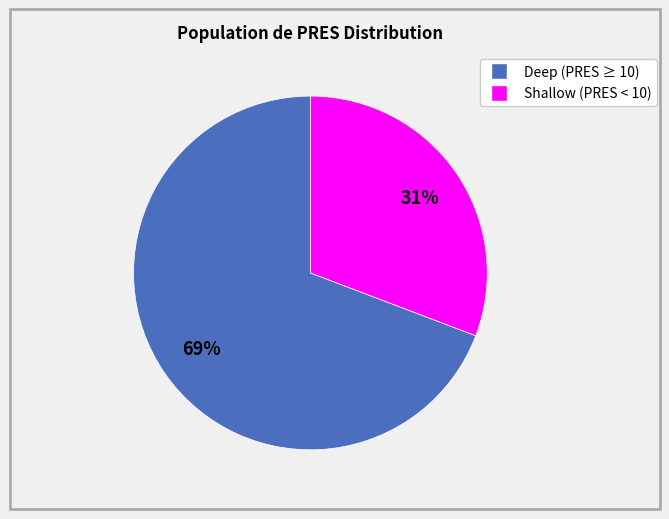

To the nearest percent, what is the average slice percentage?

50%